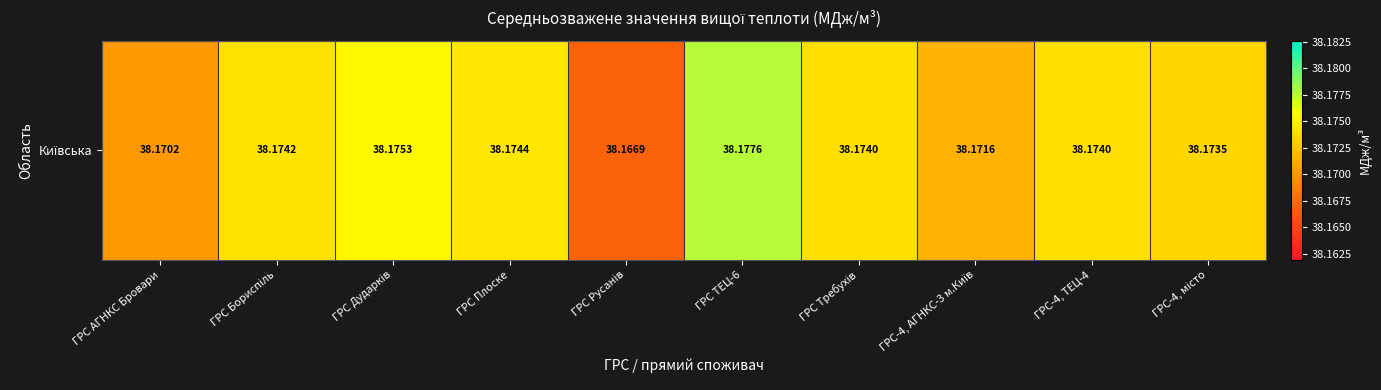

Is it true that the value at ГРС-4, місто is 17.9?

False